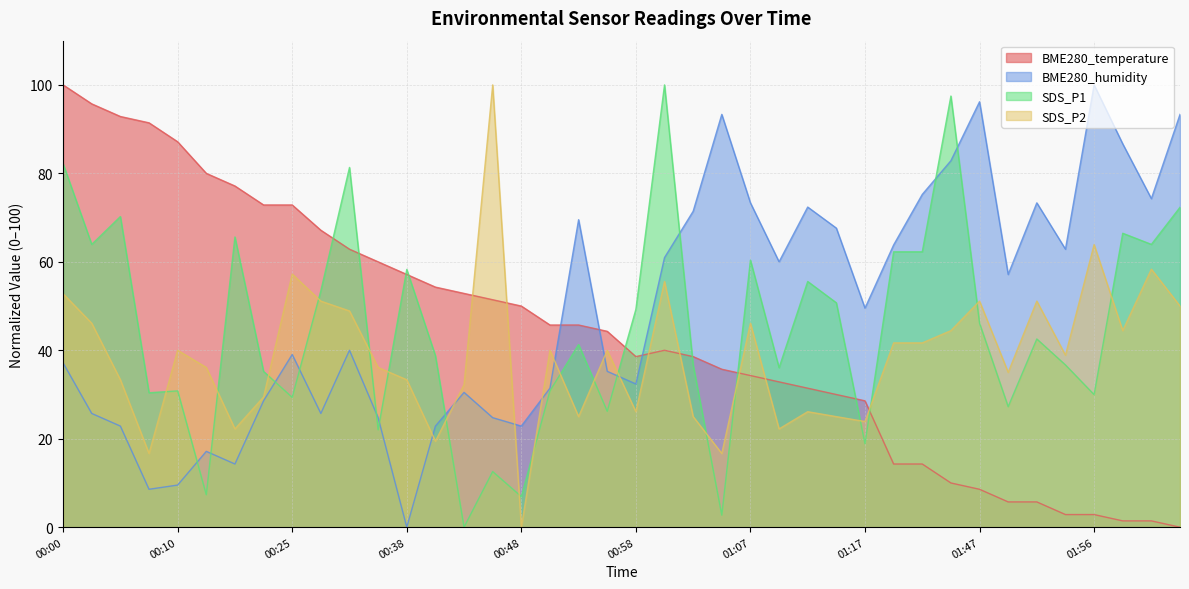

How many values in the BME280_temperature series are below 44?

20